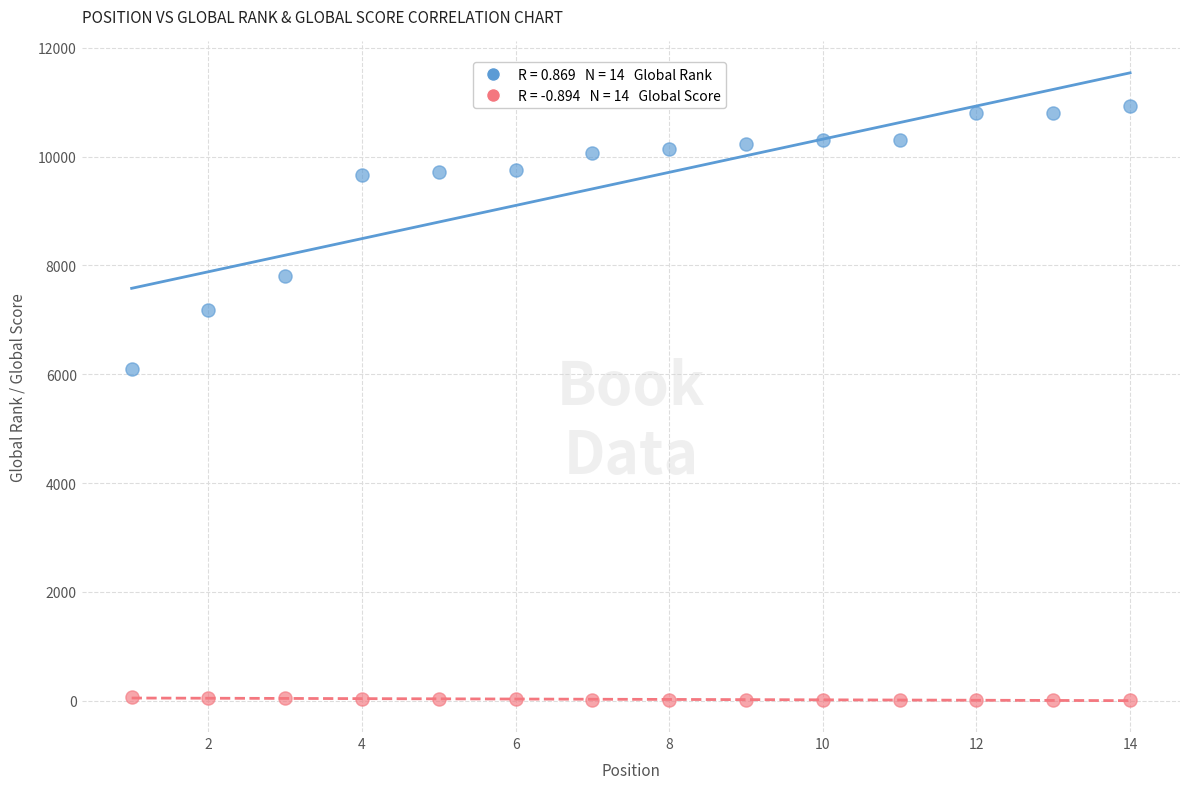

Across all data points, what is the range of Y values (max minus min)?

10931